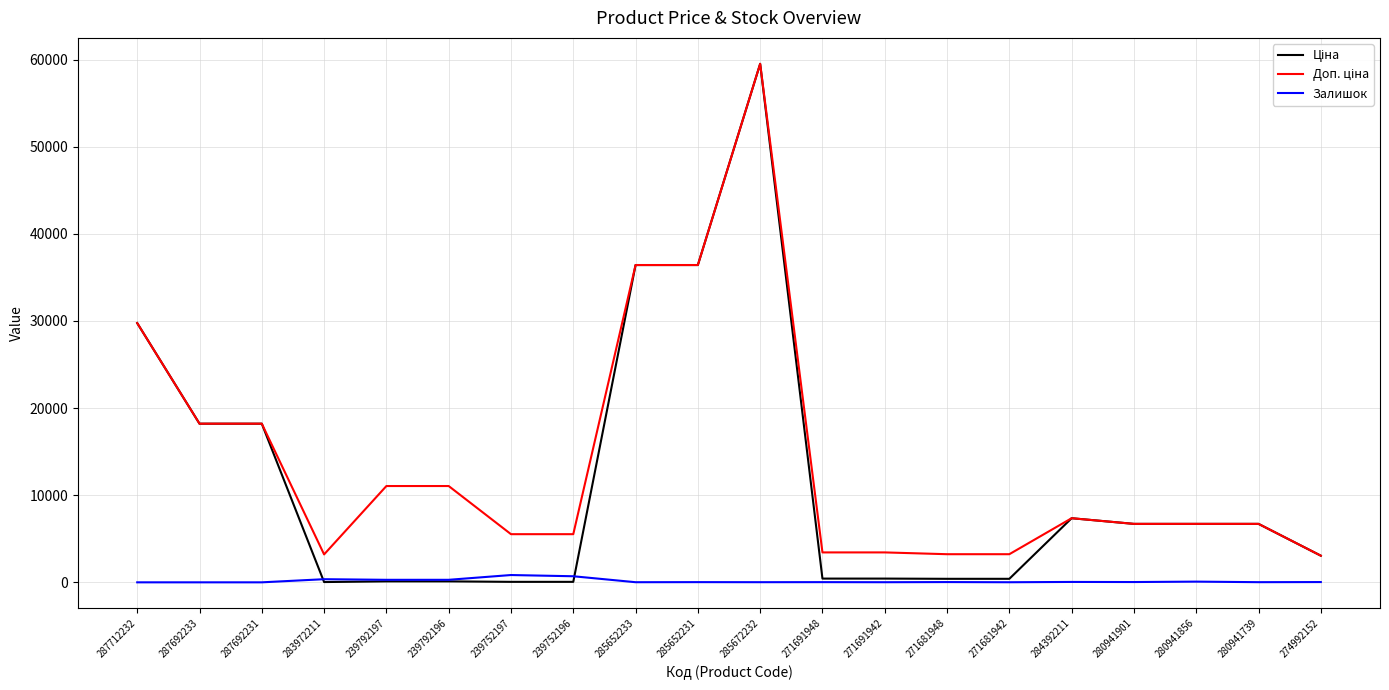

What is the maximum value shown in the chart?

59523.0